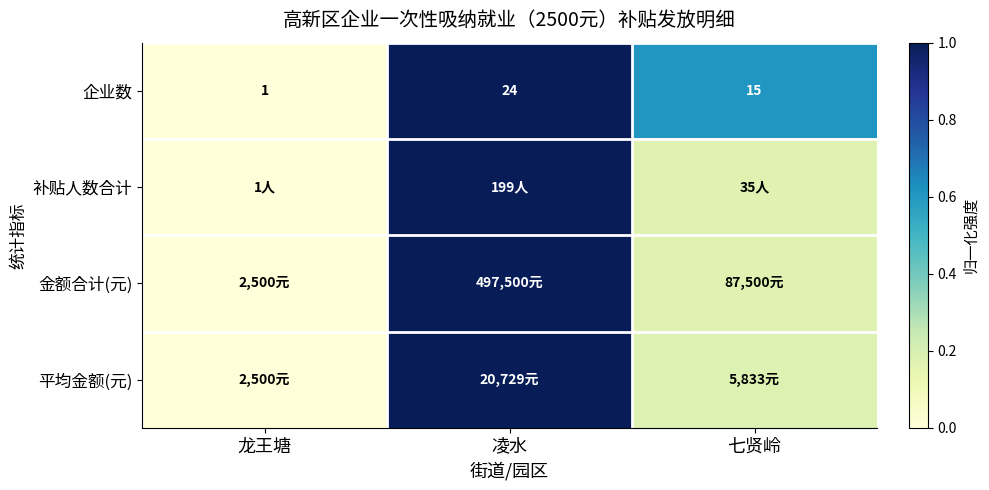

At which label is 企业数 closest to 12?

七贤岭